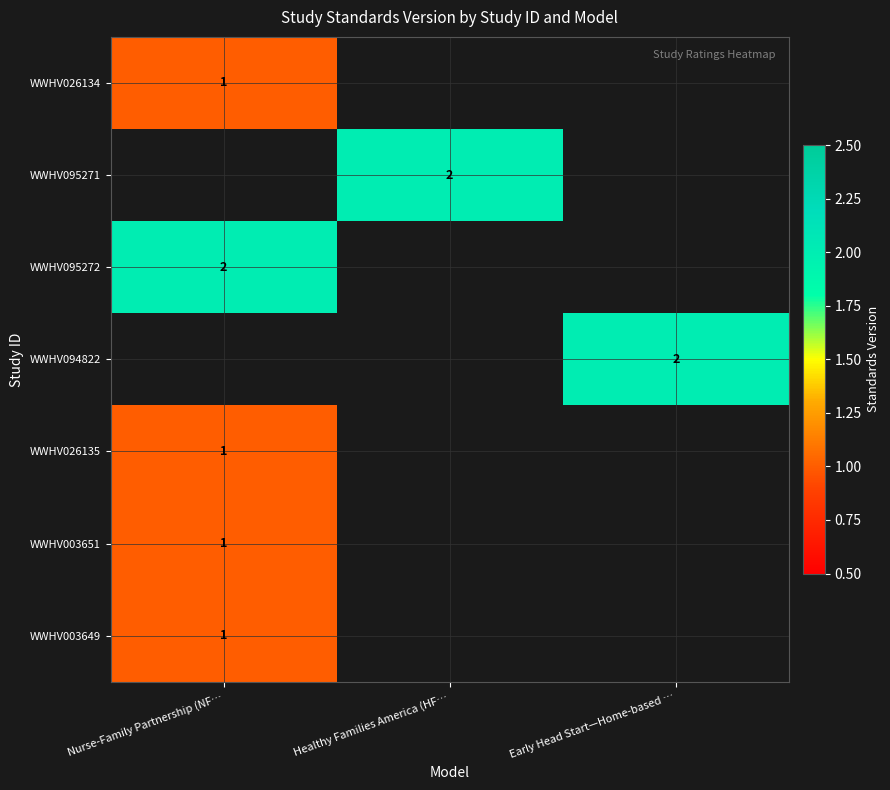

The WWHV094822 series shows 2 at Early Head Start—Home-based …. True or false?

True